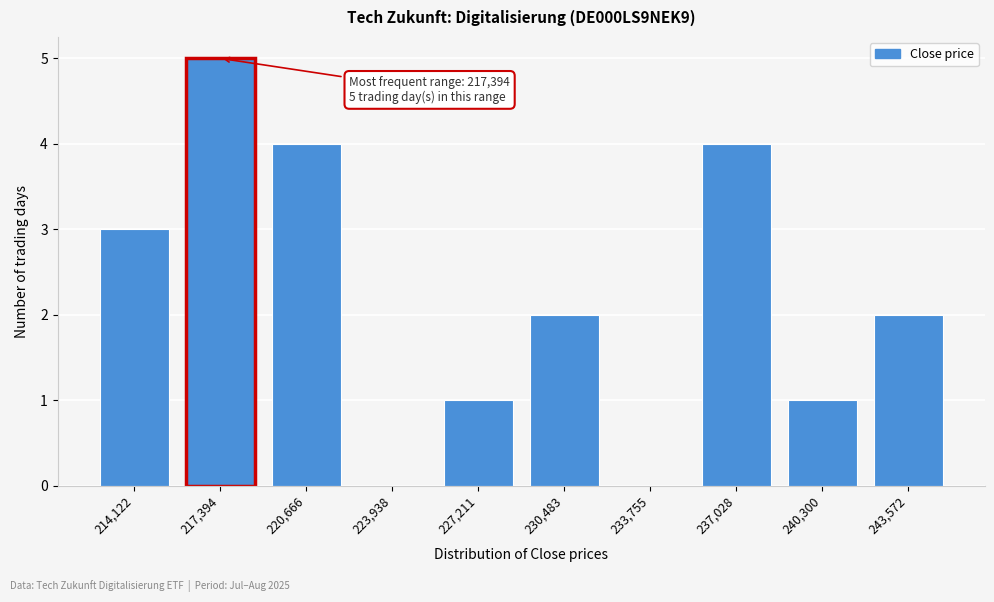

Reading left to right, transcribe all the data shown in this chart.

214,122=3	217,394=5	220,666=4	223,938=0	227,211=1	230,483=2	233,755=0	237,028=4	240,300=1	243,572=2